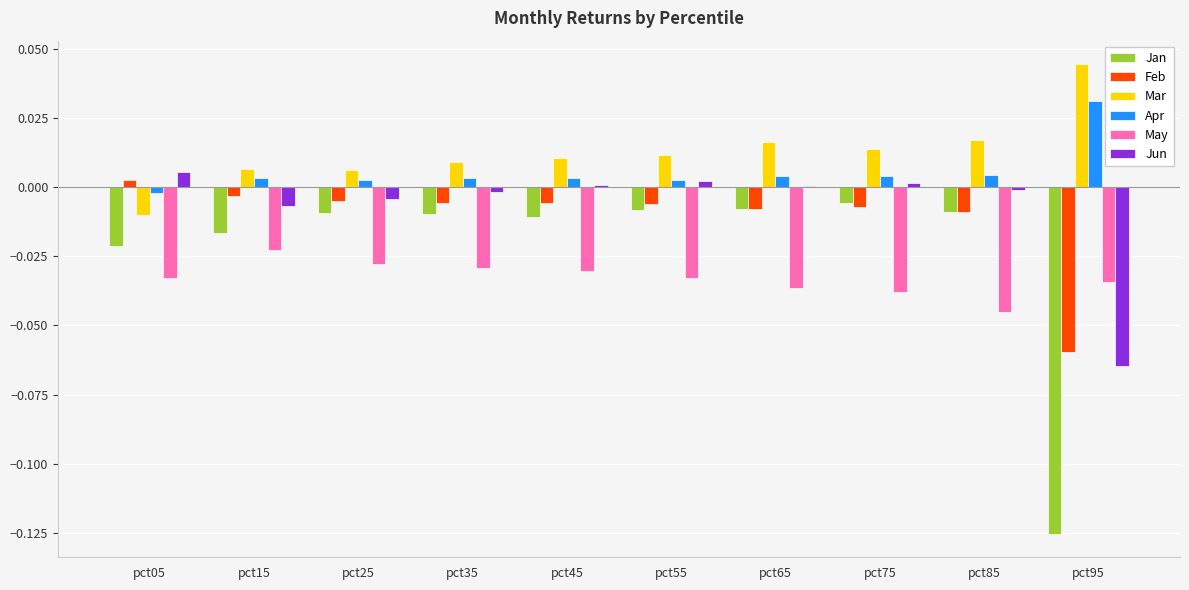

Which category has the highest value across all series?

pct95